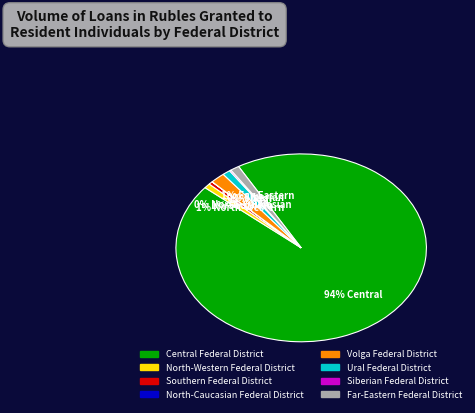

Is North-Western Federal District the majority of the pie?

No